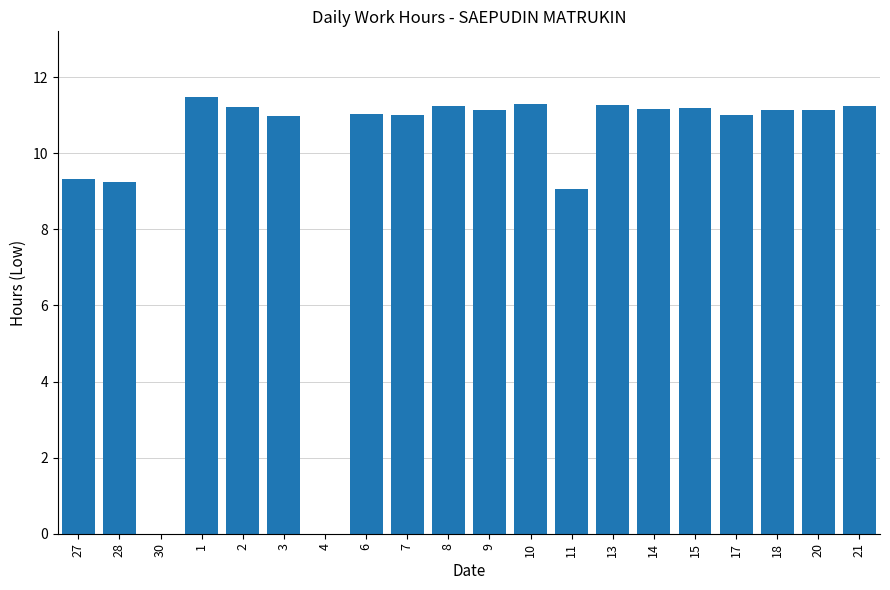

What is the greatest value displayed?

11.5